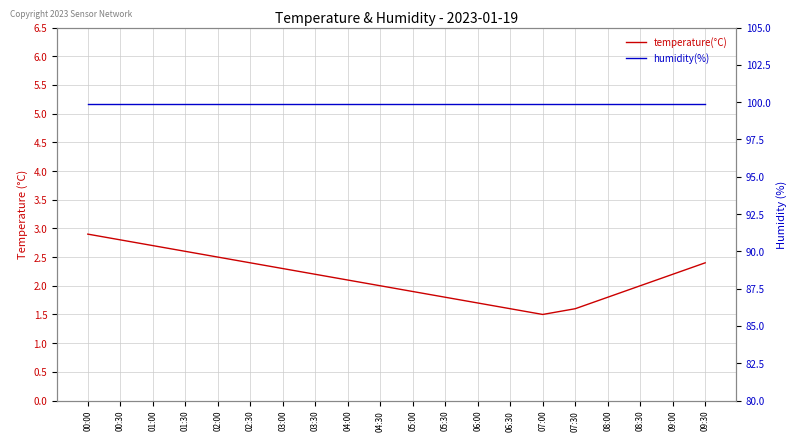

Is the value of humidity(%) at 00:00 greater than the value of temperature(°C) at 08:00?

Yes